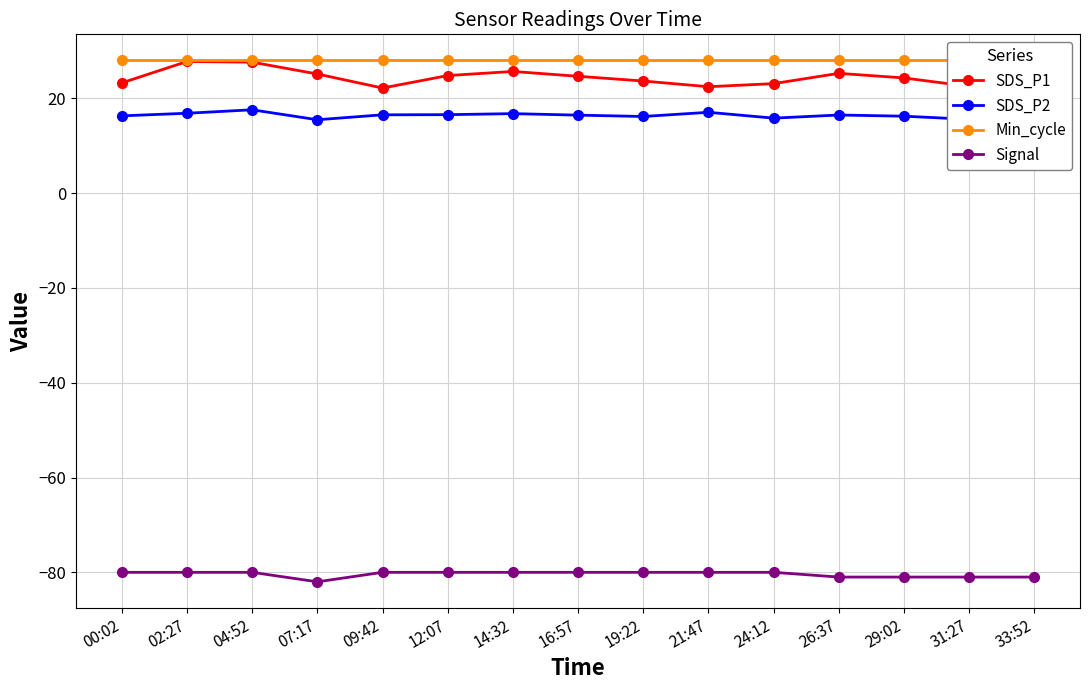

Does the chart have visible grid lines?

Yes